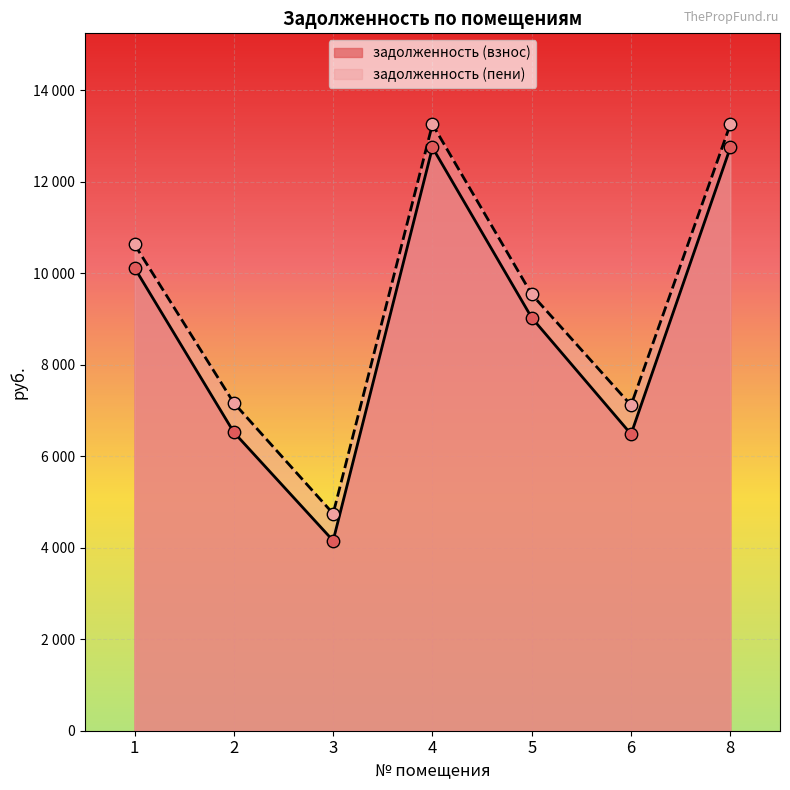

At which category is the sum across all series the highest?

4